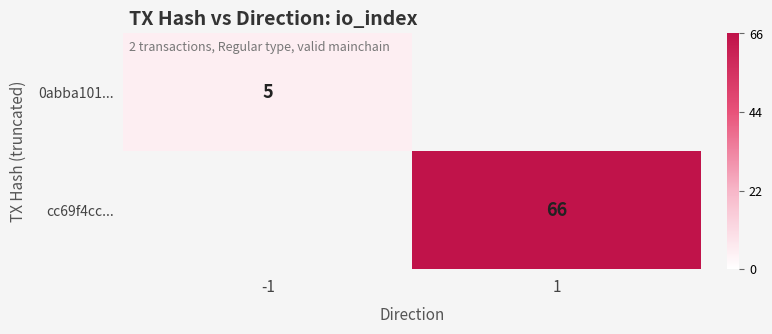

Is it true that cc69f4cc... equals 104 at 1?

False